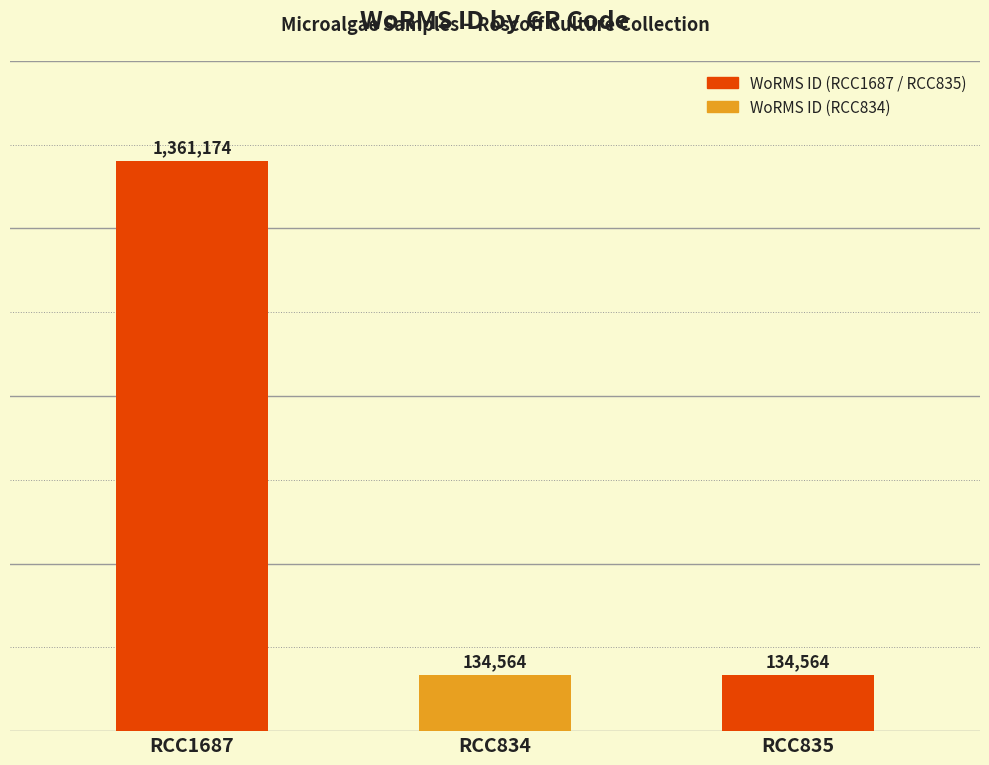

Reading left to right, transcribe all the data shown in this chart.

RCC1687=1361174	RCC834=134564	RCC835=134564